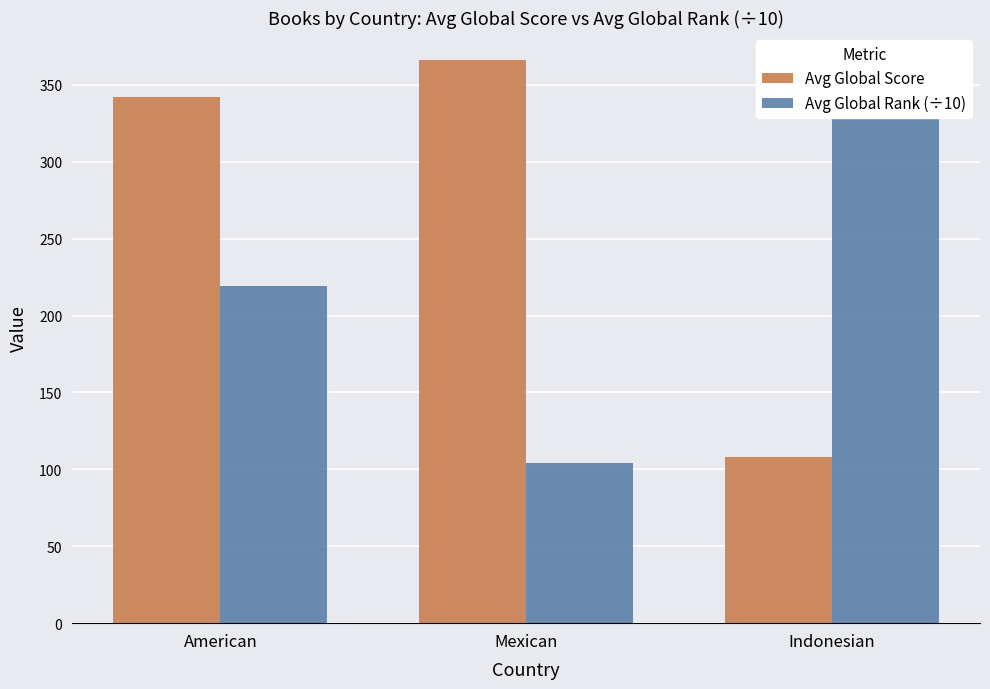

What is the maximum value for Avg Global Score?

366